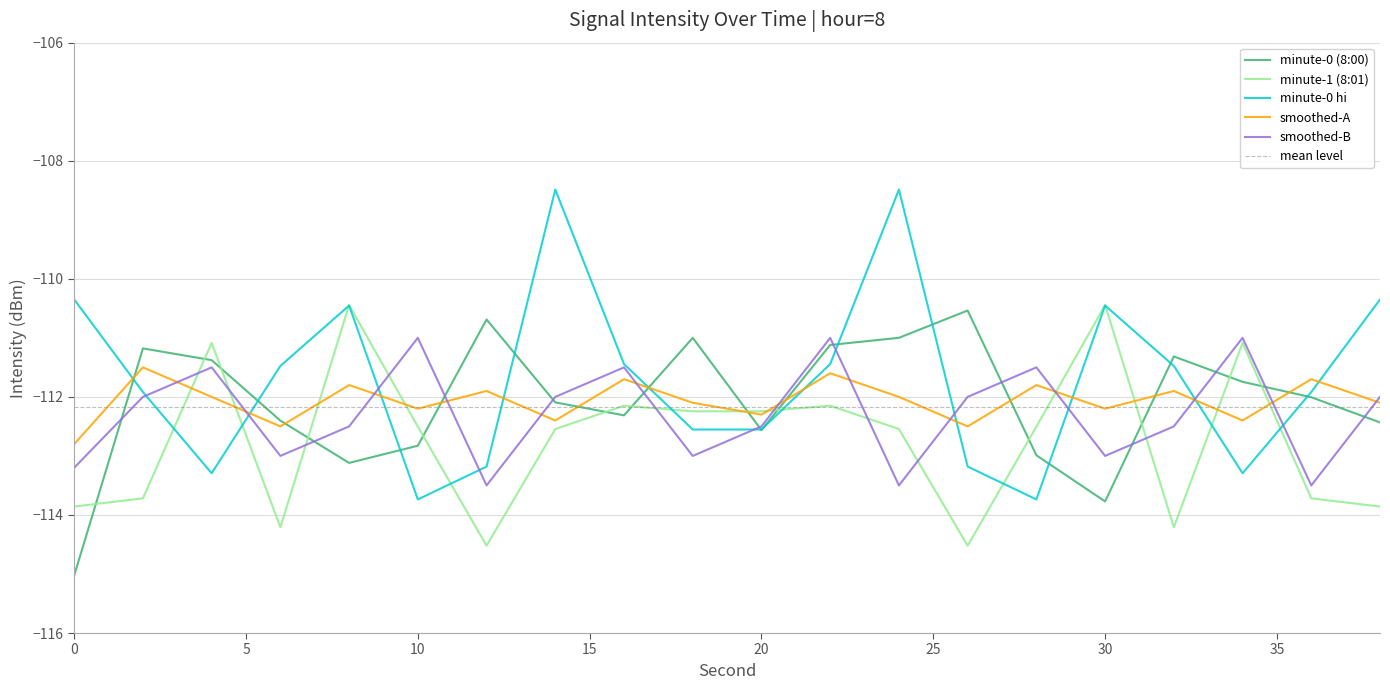

The value of minute-1 (8:01) at 20 is -112.2. True or false?

True